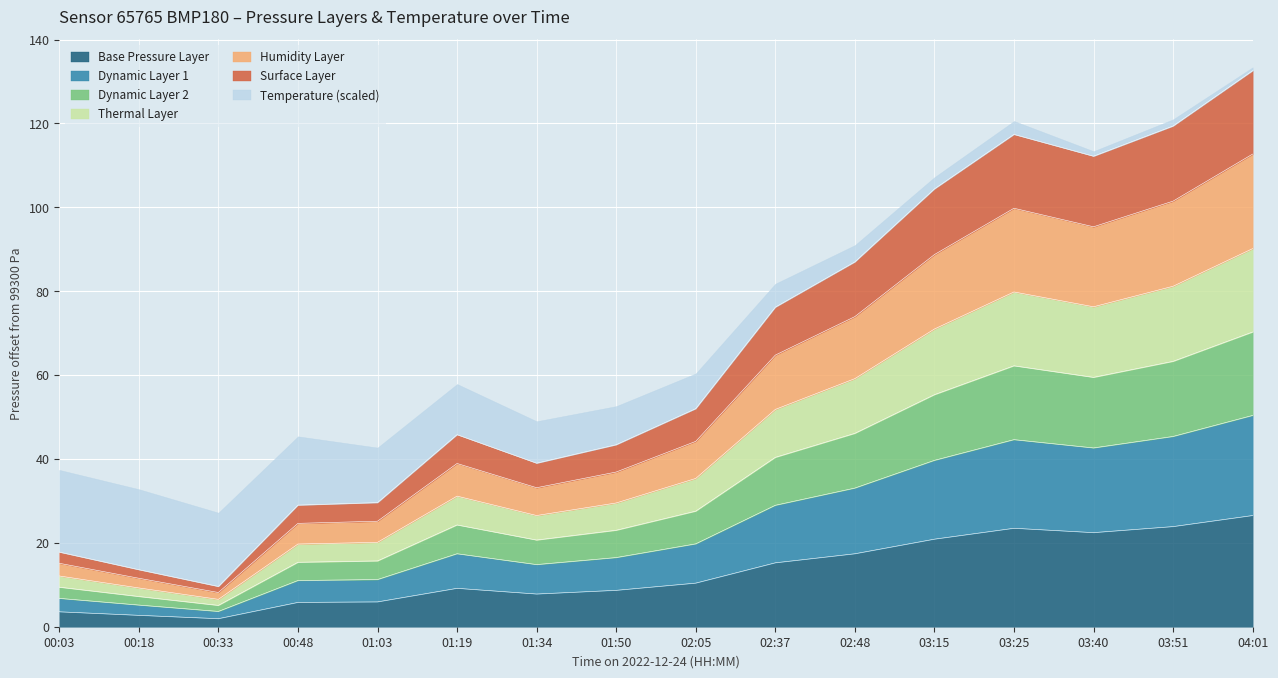

Reading left to right, extract all data points from this chart.

3.6	2.7	1.9	5.8	5.9	9.2	7.8	8.7	10.4	15.2	17.4	20.9	23.5	22.4	23.9	26.5